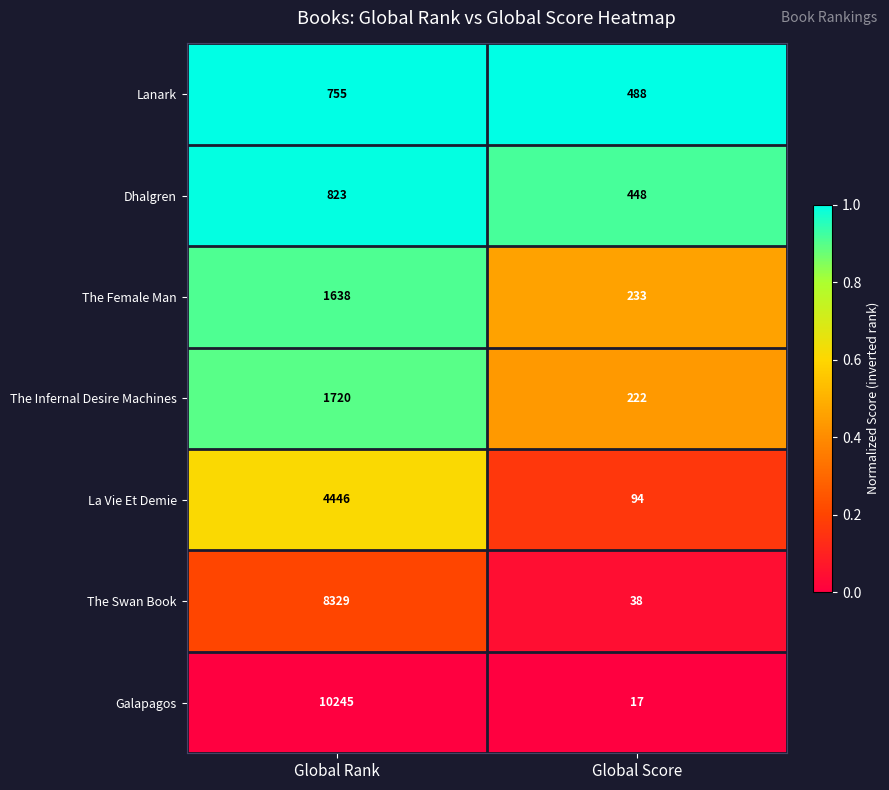

What is the greatest value displayed?

10245